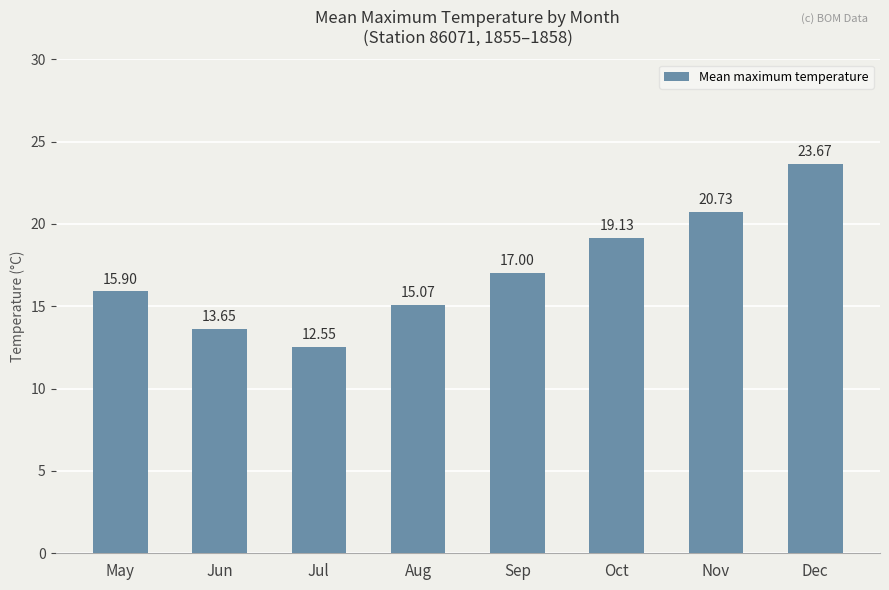

What is the change in value from Jun to Aug?

+1.4